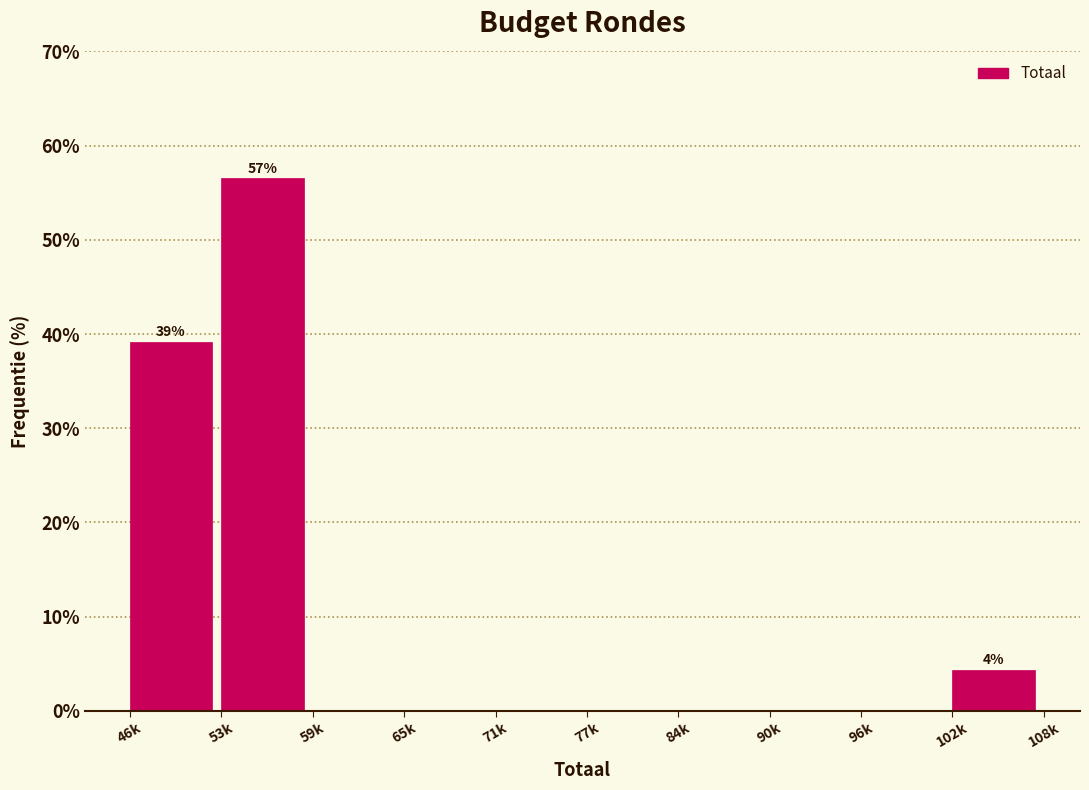

Reading left to right, extract all data points from this chart.

46k=39.1	53k=56.5	59k=0.0	65k=0.0	71k=0.0	77k=0.0	84k=0.0	90k=0.0	96k=0.0	102k=4.3